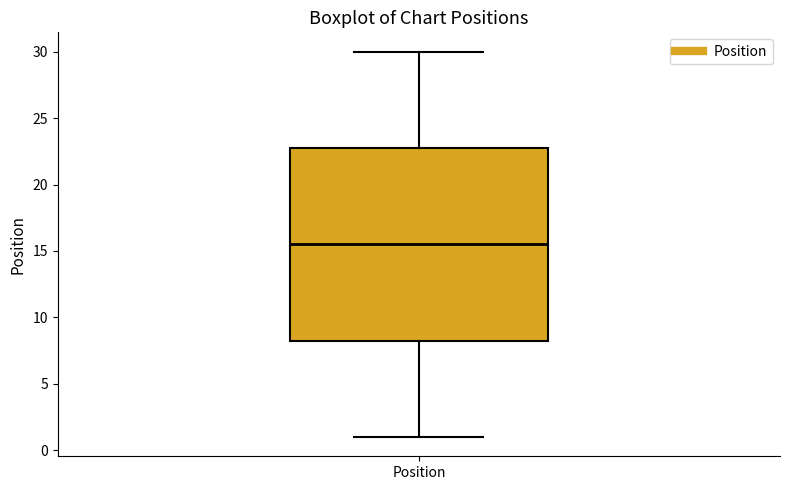

Where does the median line of the box for Position sit on the y-axis? The values are not printed on the chart, so give them approximately, as read against the axis.

15.5